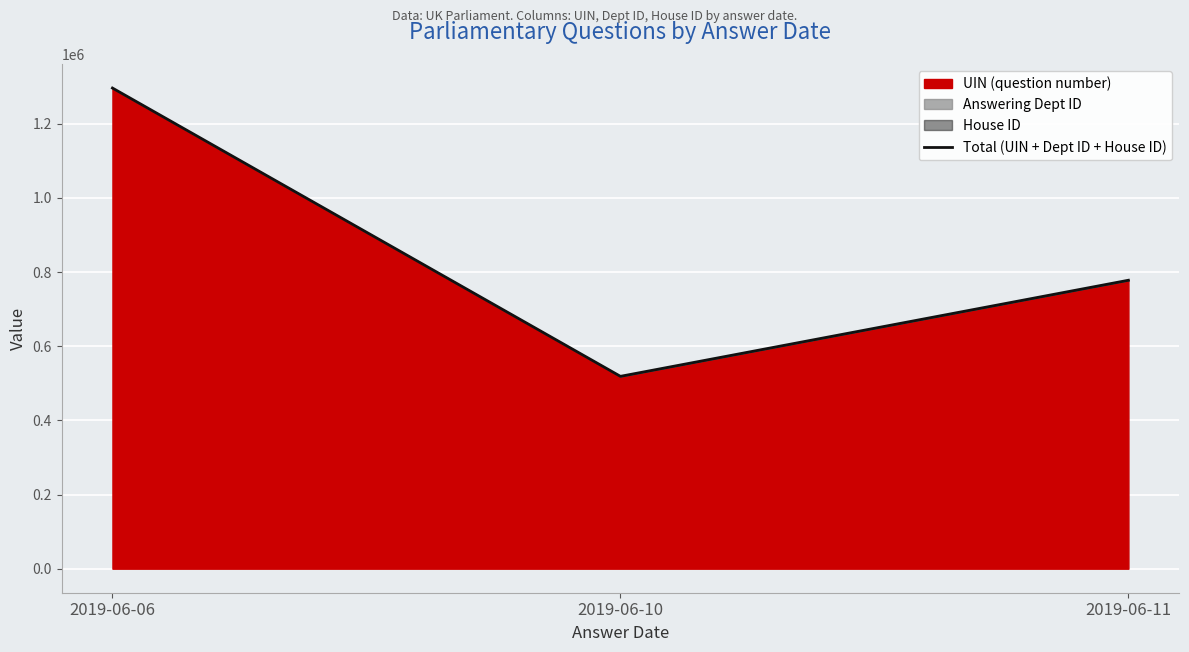

Which has a higher value, 2019-06-06 or 2019-06-10?

2019-06-06